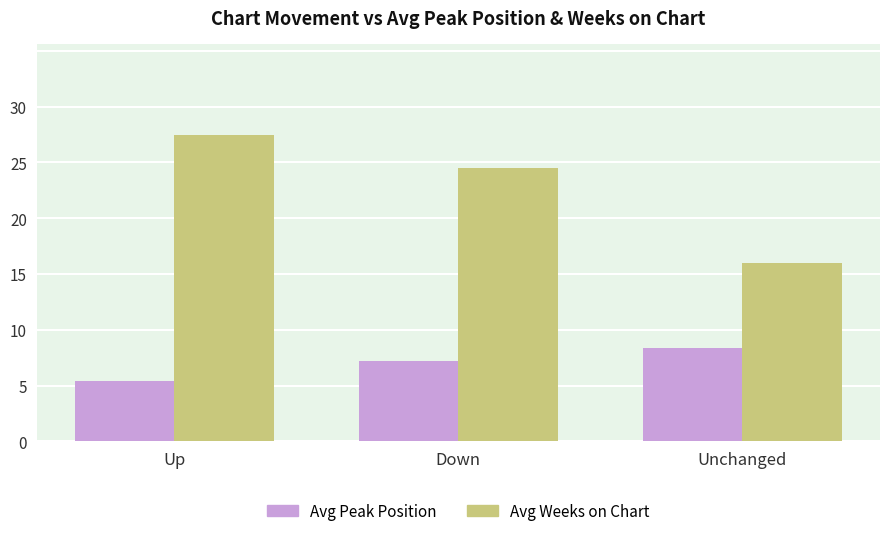

Which series has the widest spread of values?

Avg Weeks on Chart